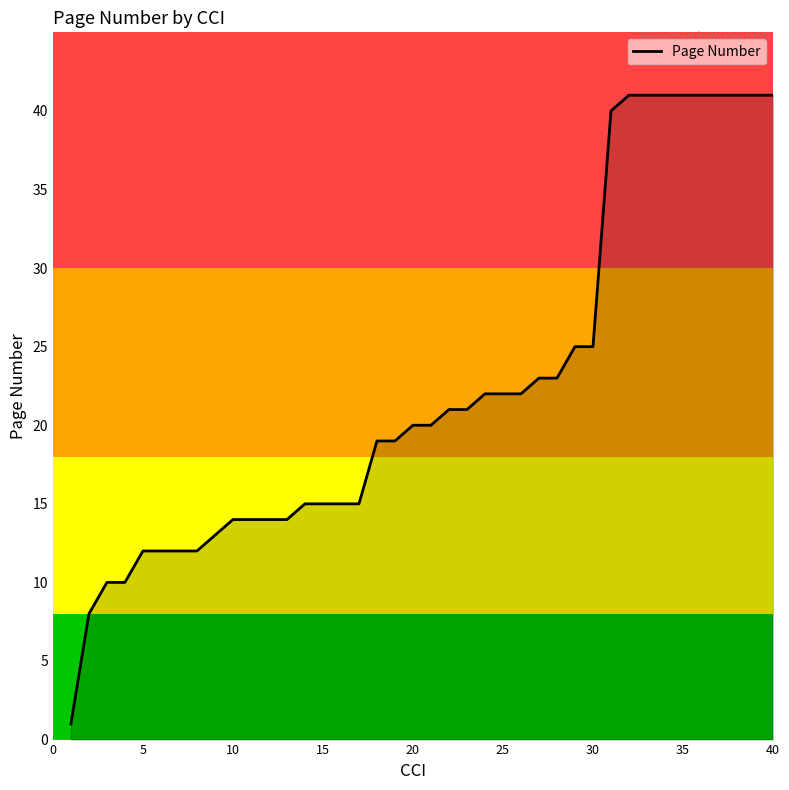

What is the difference between the maximum and minimum values?

40